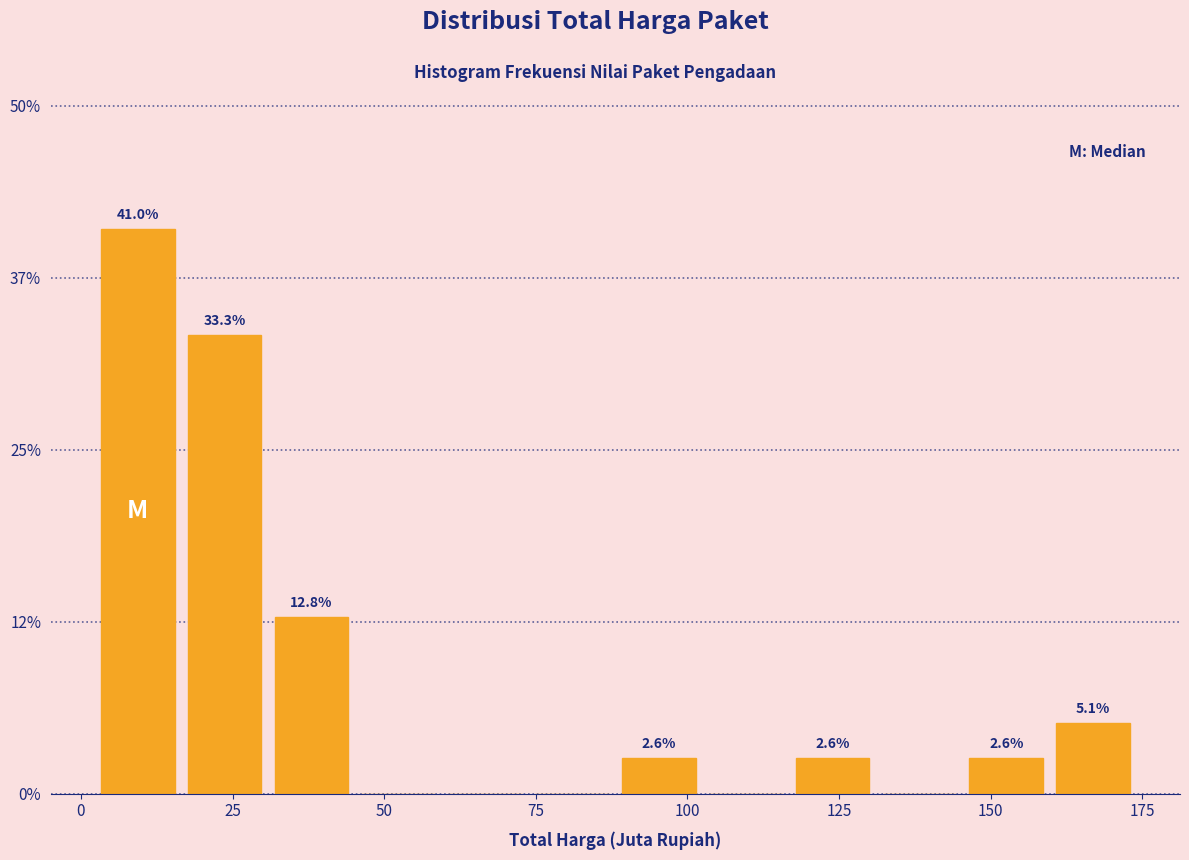

Read against the x-axis, roughly where is the centre of the tallest bar?

10